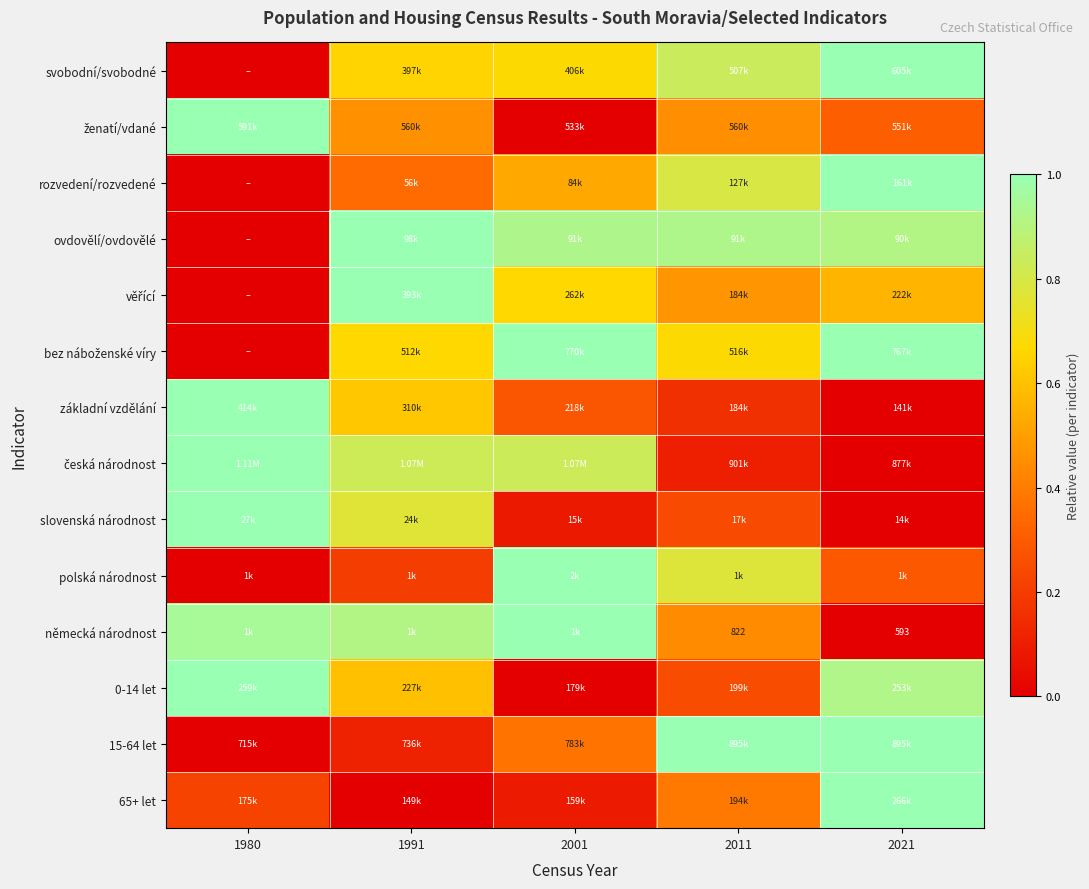

What is the sum of the rozvedení/rozvedené values at 2011 and 2001?

1.3